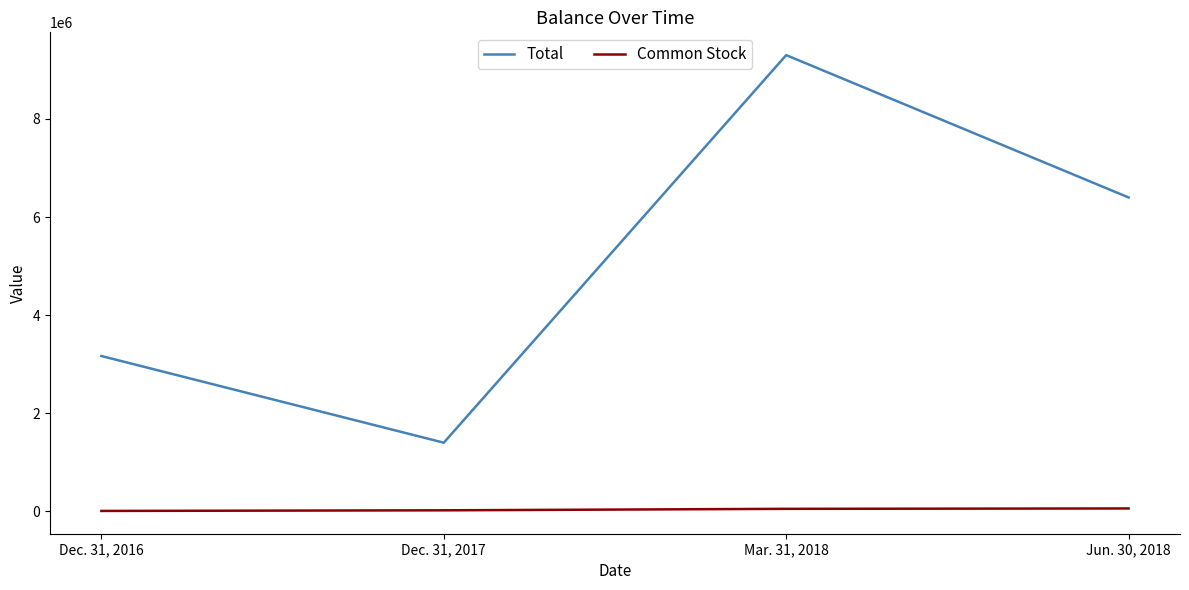

What is the lowest value of the Common Stock series?

10122